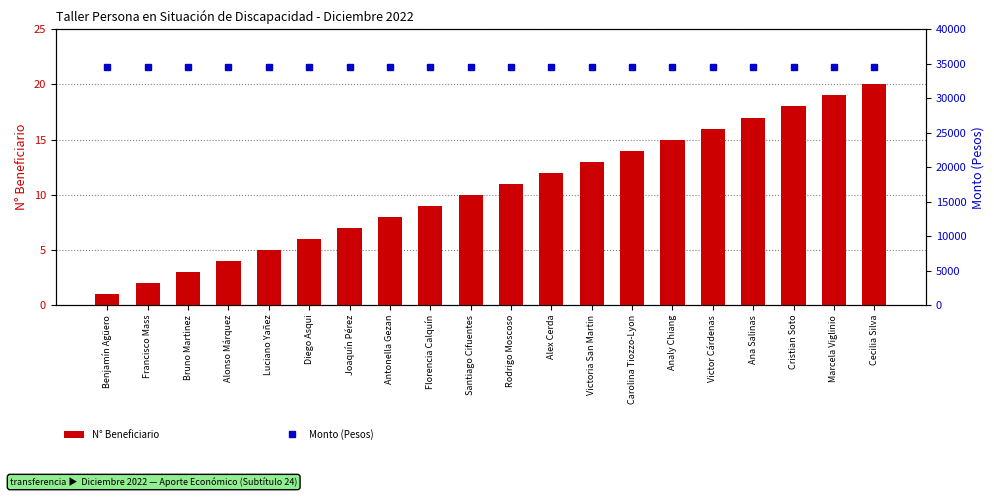

What is the sum of the N° Beneficiario values at Victor Cárdenas and Ana Salinas?

33